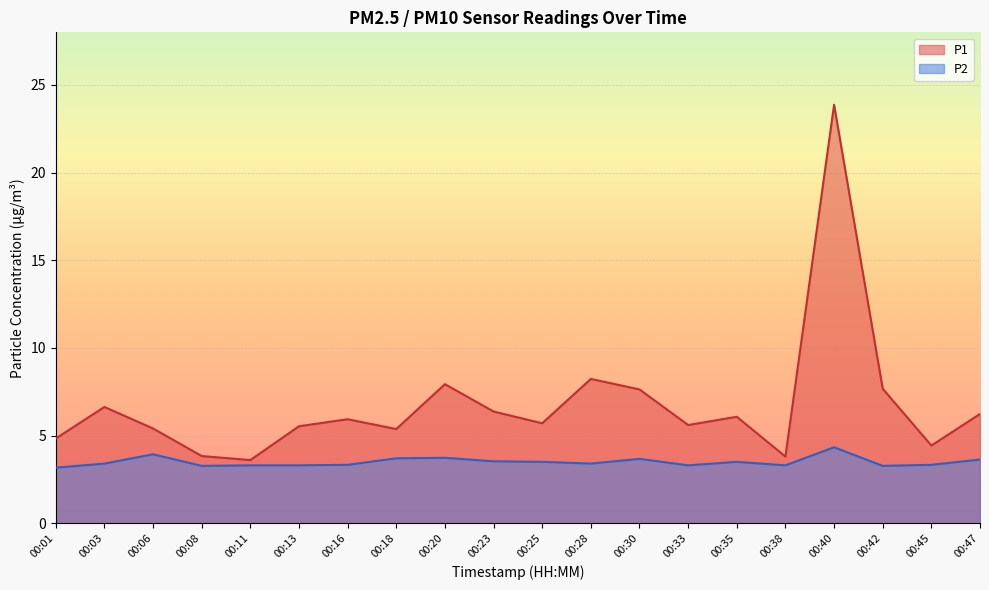

Rank the series by their maximum value, from lowest to highest.

P2, P1